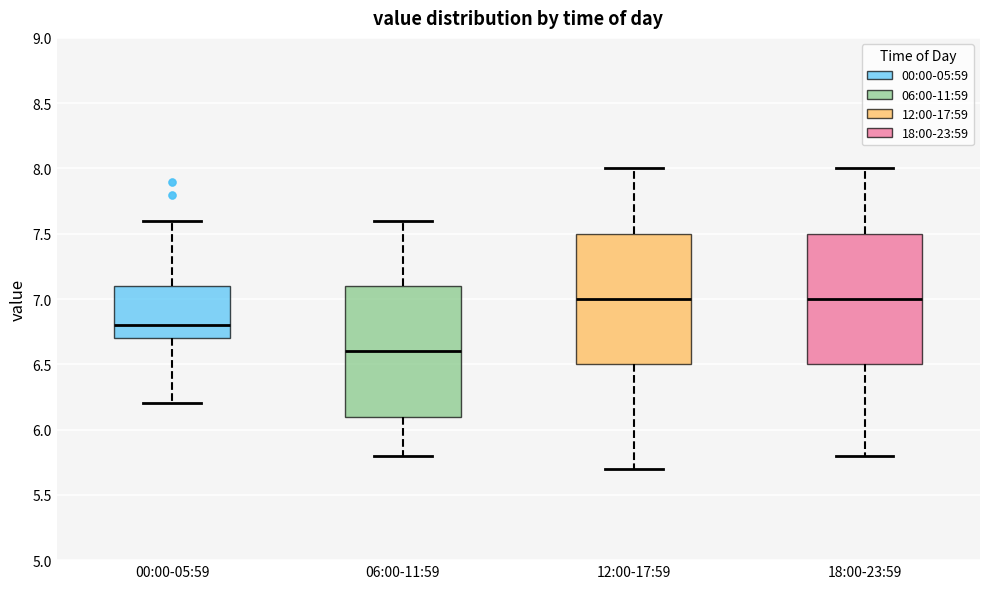

Where is the upper edge of the box for 06:00-11:59 on the y-axis? The values are not printed on the chart, so give them approximately, as read against the axis.

7.1